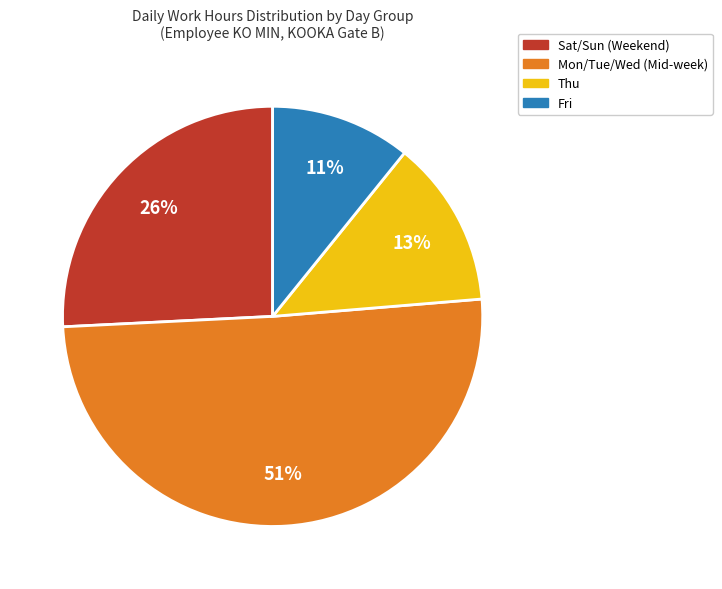

Is there any slice that represents more than half of the pie?

Yes